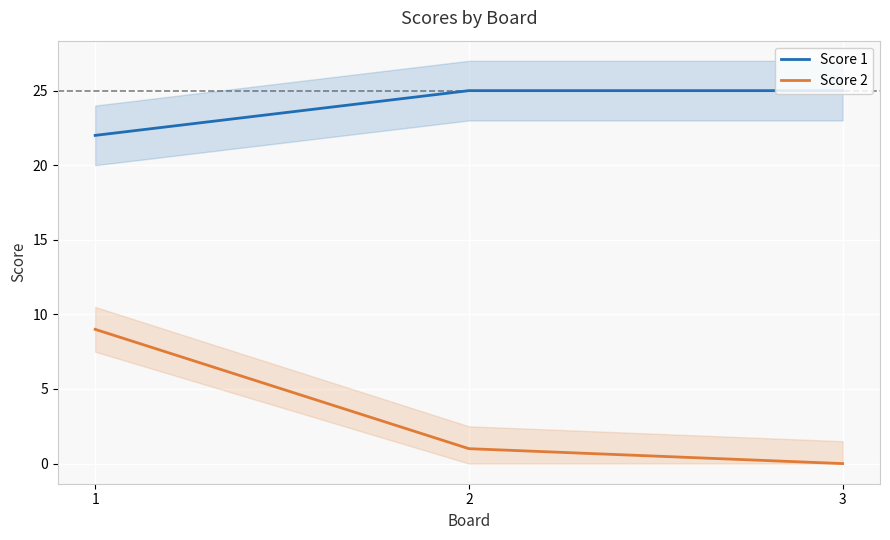

What is the total value across all series at 1?

31